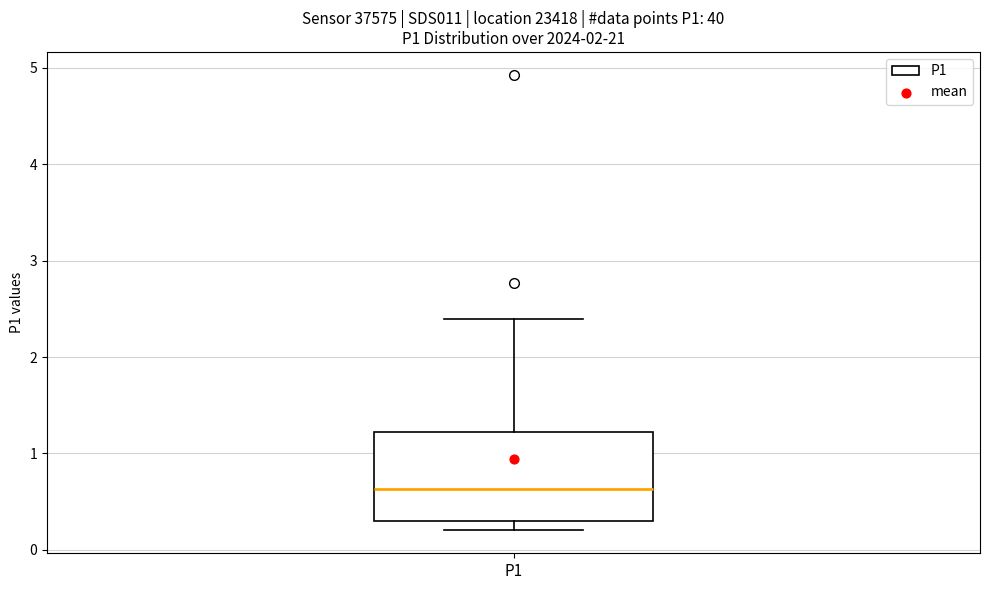

Read this box plot against the y-axis: the position of the median line, the range covered by the box, and the ends of both whiskers. The values are not printed on the chart, so give them approximately, as read against the axis.

median 0.6, box 0.3 to 1.2, whiskers 0.2 to 2.4